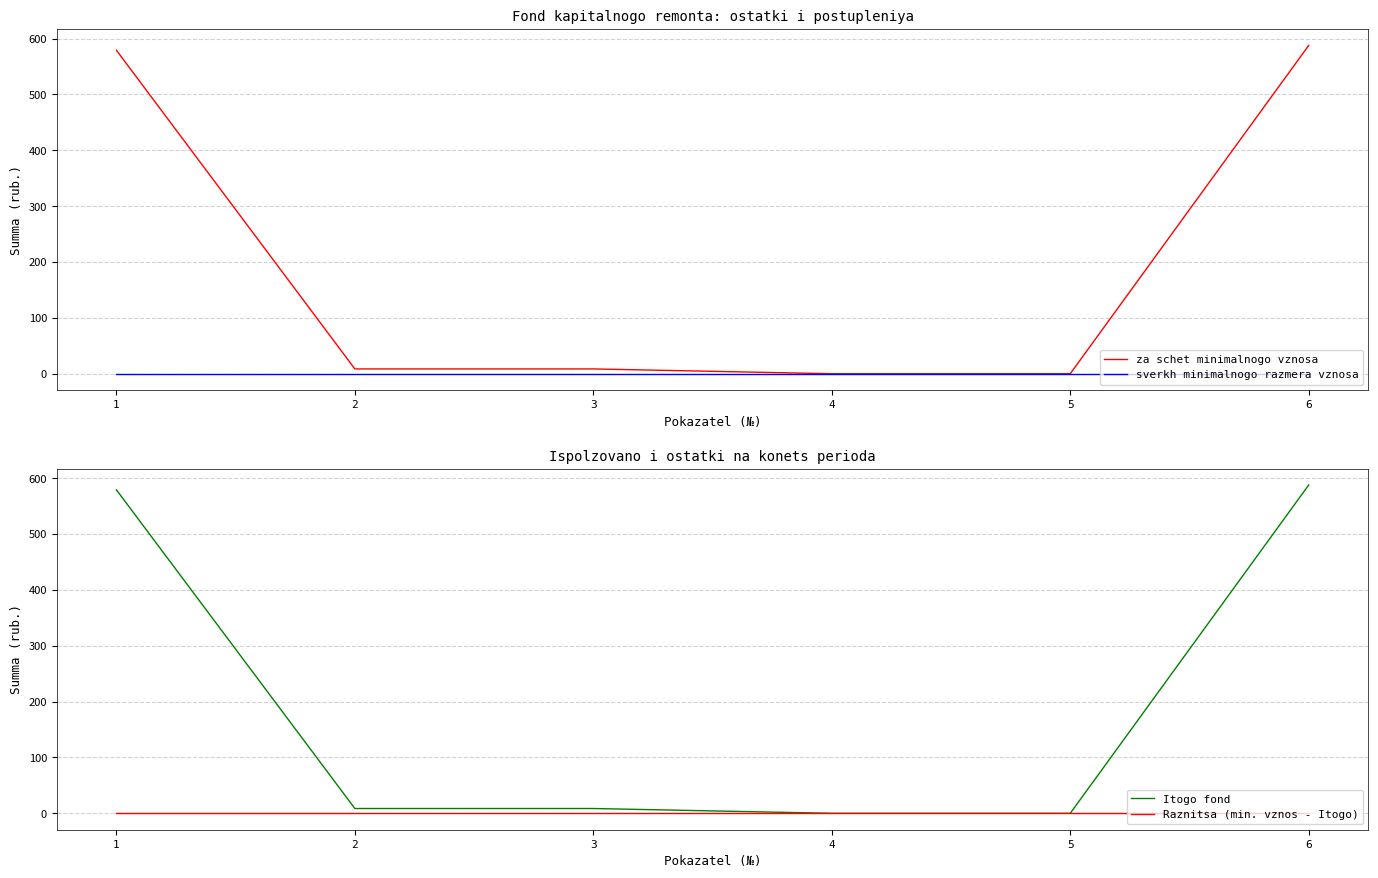

What are all the series names shown in the legend?

za schet minimalnogo vznosa, sverkh minimalnogo razmera vznosa, Itogo fond, Raznitsa (min. vznos - Itogo)